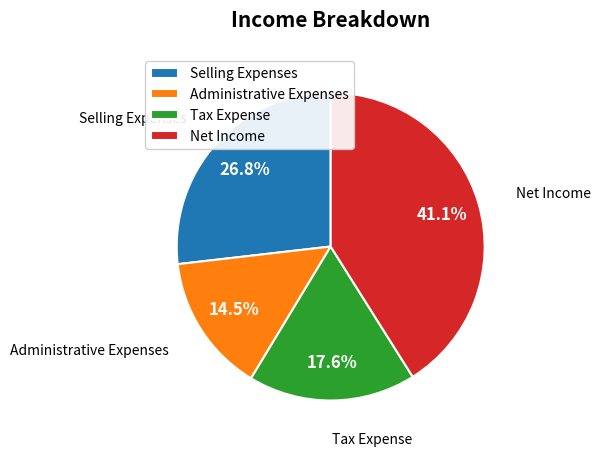

The Tax Expense slice represents 26% of the pie. True or false?

False